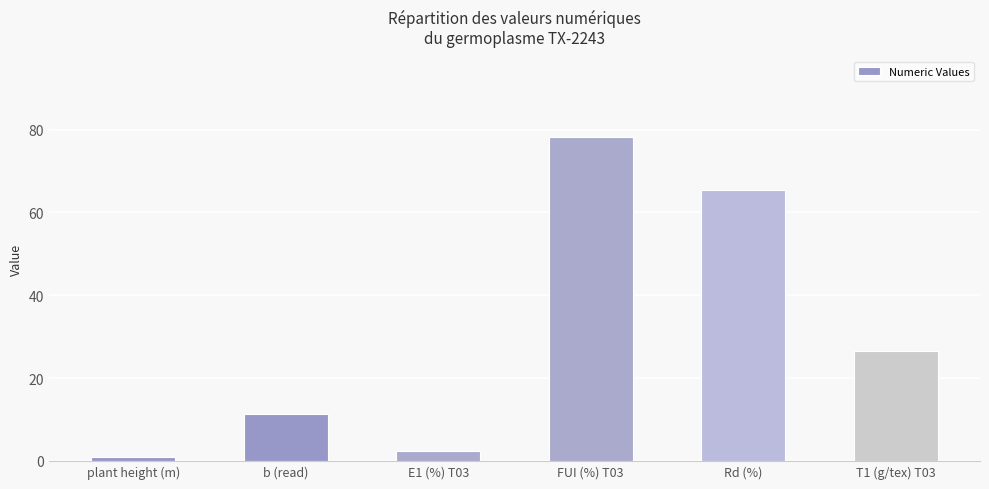

The value at FUI (%) T03 is 78.1. True or false?

True